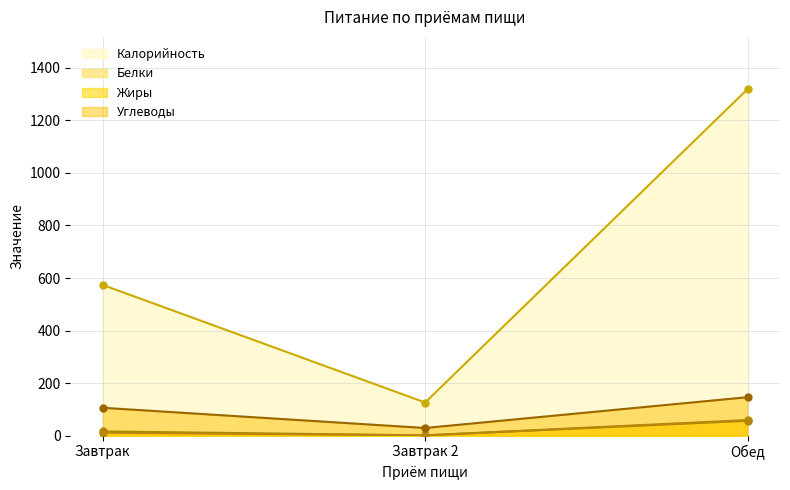

At which label does Калорийность reach its minimum?

Завтрак 2